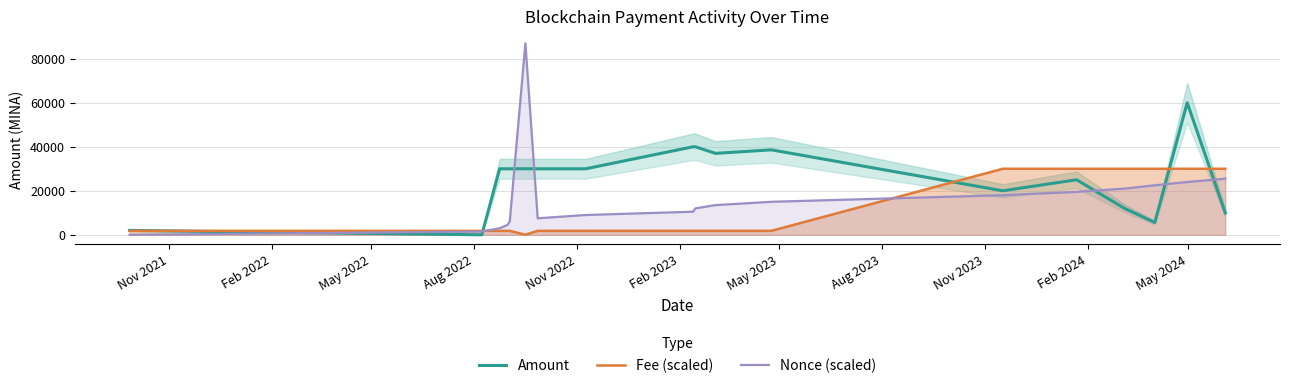

True or false: Fee (scaled) and Amount intersect in this chart.

True